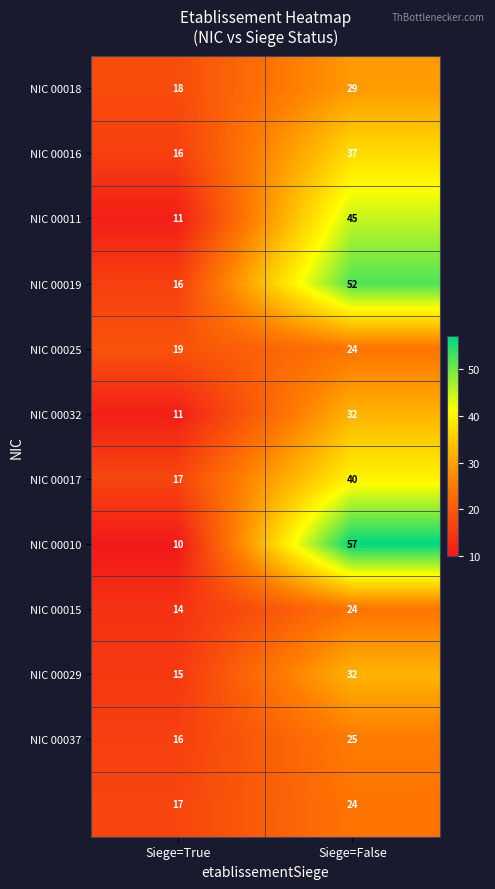

What is the spread (max minus min) of values at Siege=False?

33